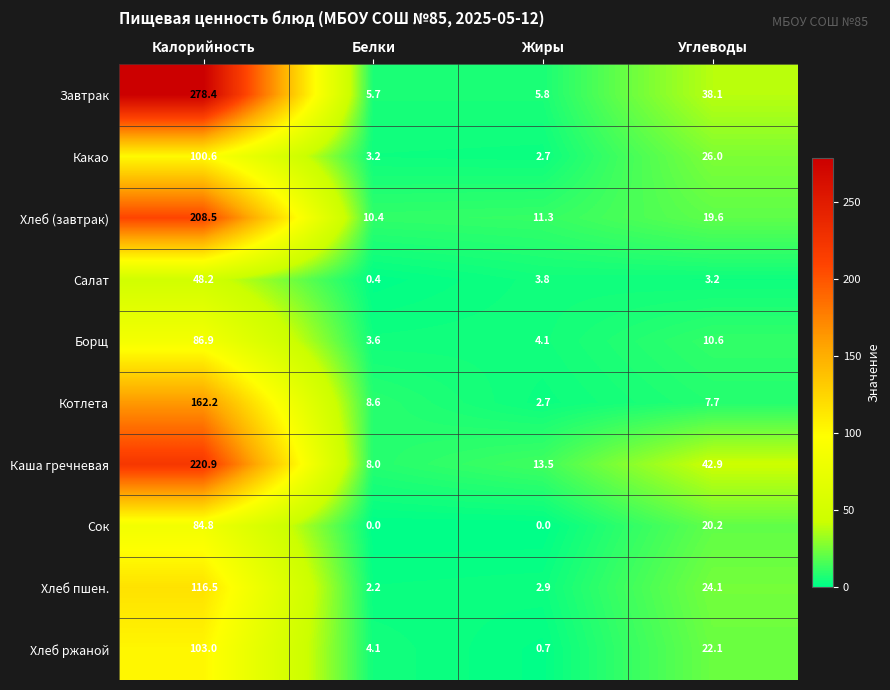

Read the Какао value at Углеводы.

26.0